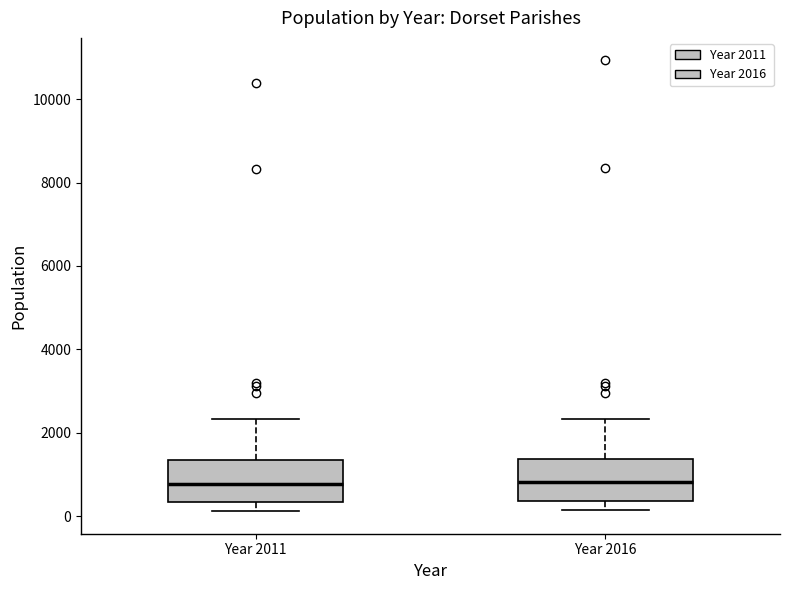

Reading left to right, transcribe this box plot: for each box, give where its median line is, the range the box spans, and where its two whiskers end, as read against the y-axis. The values are not printed on the chart, so give them approximately, as read against the axis.

Year 2011: median 800, box 400 to 1400, whiskers 200 to 2400
Year 2016: median 800, box 400 to 1400, whiskers 200 to 2400